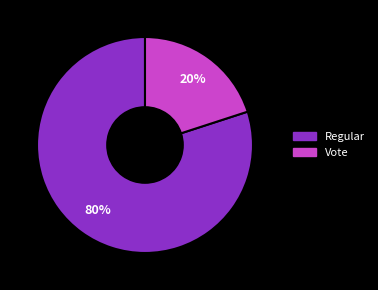

To the nearest percent, what percentage of the pie is Vote?

20%